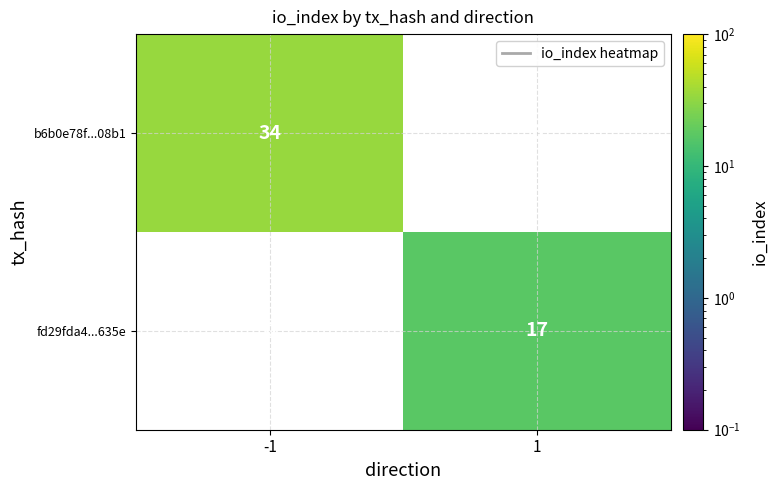

Is the value of b6b0e78f...08b1 at -1 greater than the value of fd29fda4...635e at 1?

Yes